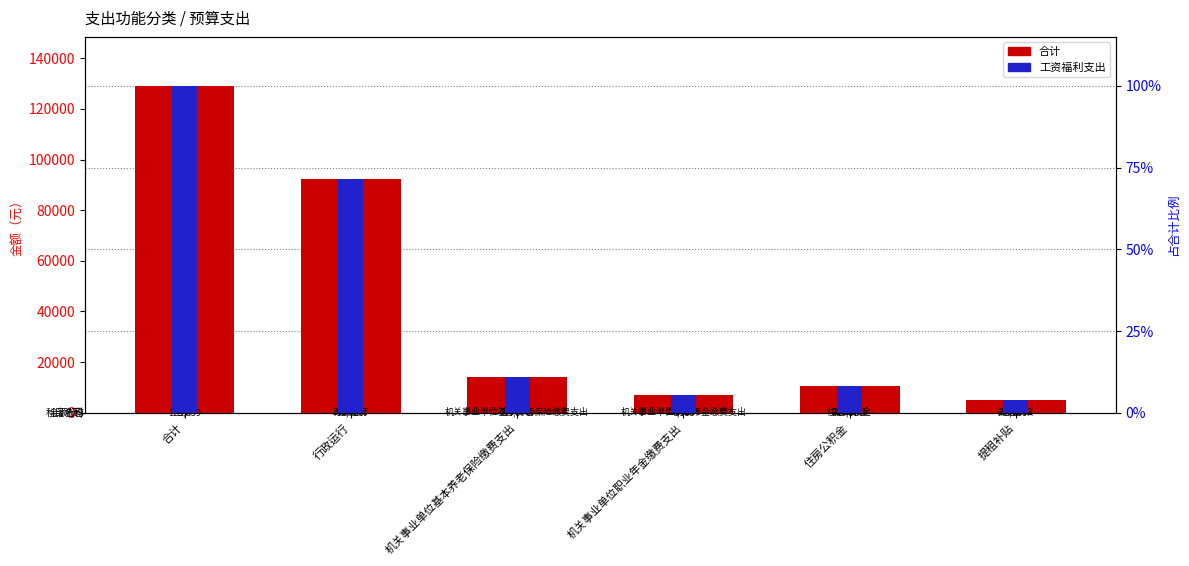

What is the total value across all series at 机关事业单位基本养老保险缴费支出?

27939.8